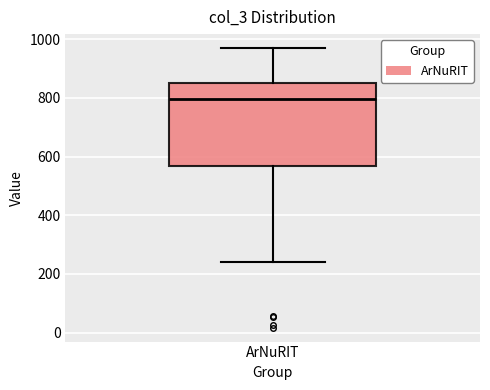

Where does the upper whisker of the box for ArNuRIT end on the y-axis? The values are not printed on the chart, so give them approximately, as read against the axis.

980